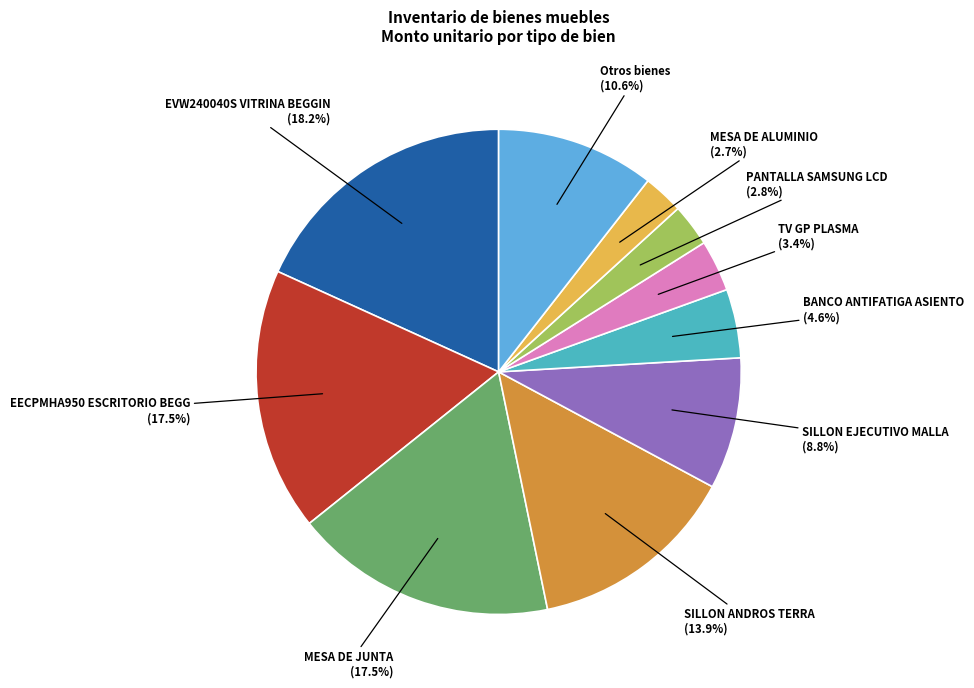

Is there any slice that represents more than half of the pie?

No